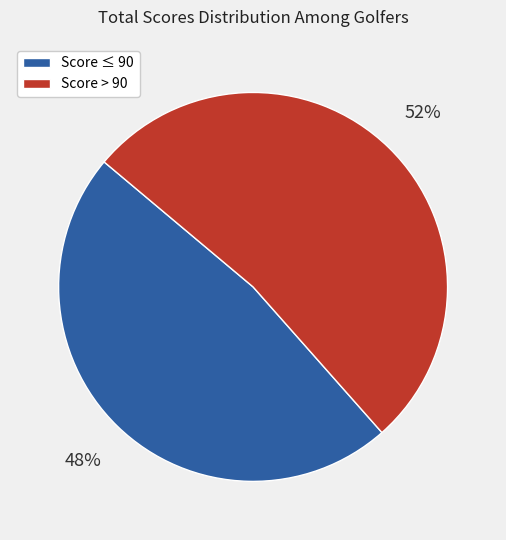

How many segments does this pie chart have?

2